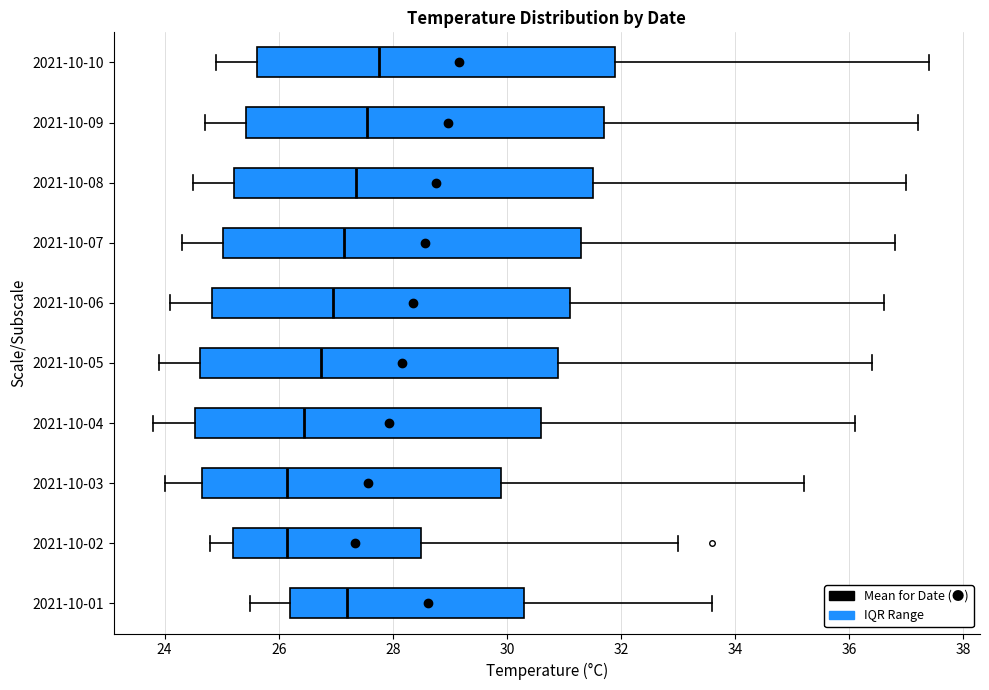

Reading bottom to top, read every box against the x-axis: the position of its median line, the range the box covers, and the ends of its whiskers. The values are not printed on the chart, so give them approximately, as read against the axis.

2021-10-01: median 27.2, box 26.2 to 30.4, whiskers 25.6 to 33.6
2021-10-02: median 26.2, box 25.2 to 28.6, whiskers 24.8 to 33.0
2021-10-03: median 26.2, box 24.6 to 30.0, whiskers 24.0 to 35.2
2021-10-04: median 26.4, box 24.6 to 30.6, whiskers 23.8 to 36.2
2021-10-05: median 26.8, box 24.6 to 31.0, whiskers 24.0 to 36.4
2021-10-06: median 27.0, box 24.8 to 31.2, whiskers 24.2 to 36.6
2021-10-07: median 27.2, box 25.0 to 31.4, whiskers 24.4 to 36.8
2021-10-08: median 27.4, box 25.2 to 31.6, whiskers 24.6 to 37.0
2021-10-09: median 27.6, box 25.4 to 31.8, whiskers 24.8 to 37.2
2021-10-10: median 27.8, box 25.6 to 32.0, whiskers 25.0 to 37.4